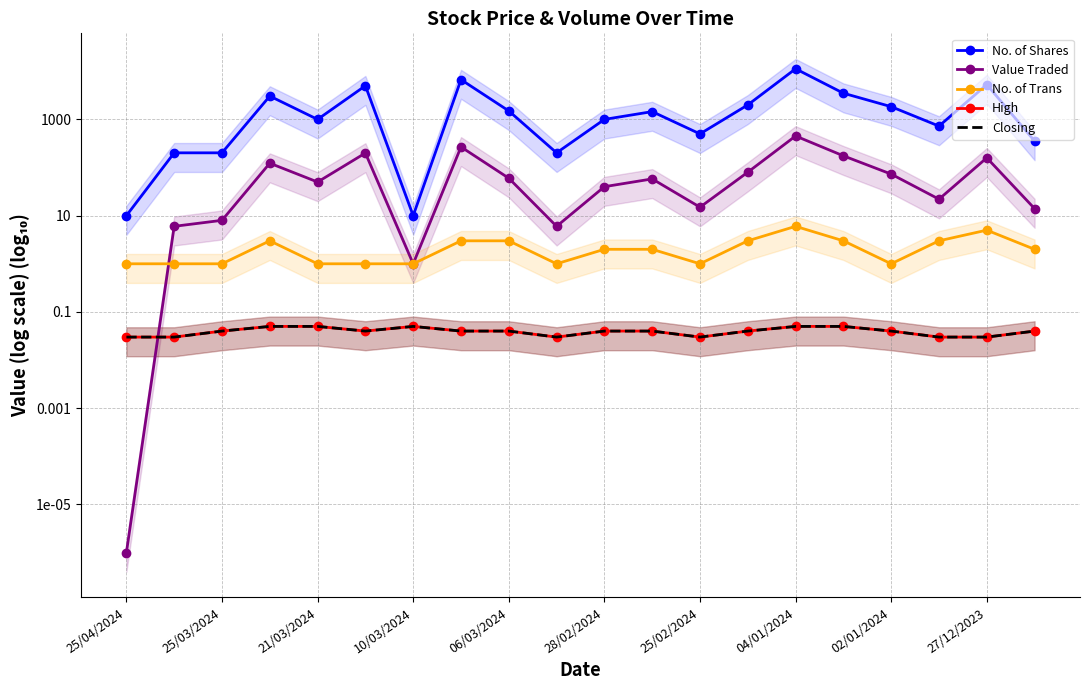

Is it true that Value Traded equals 6.8 at 19?

False